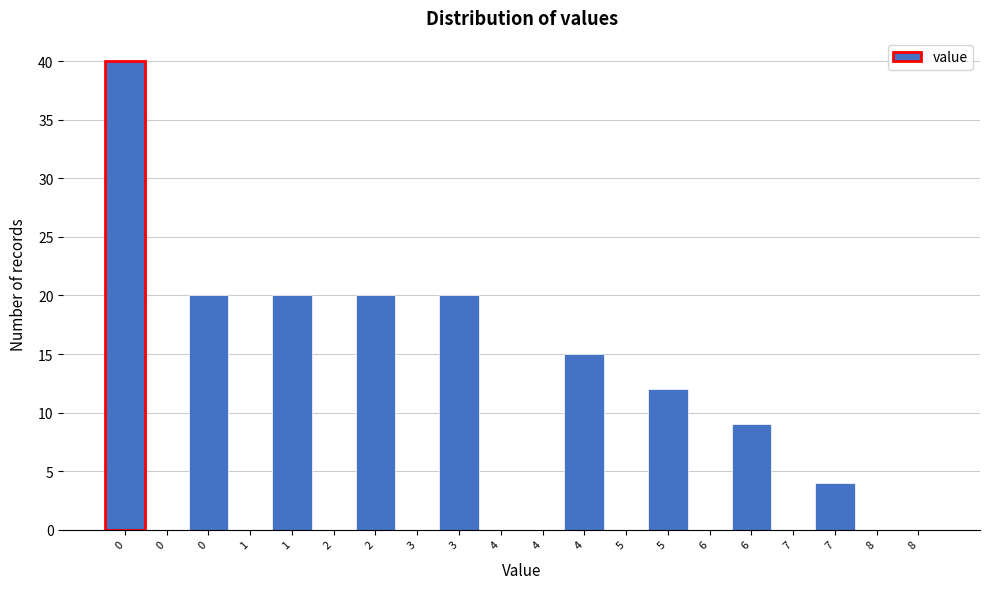

Count the number of categories in the chart.

20